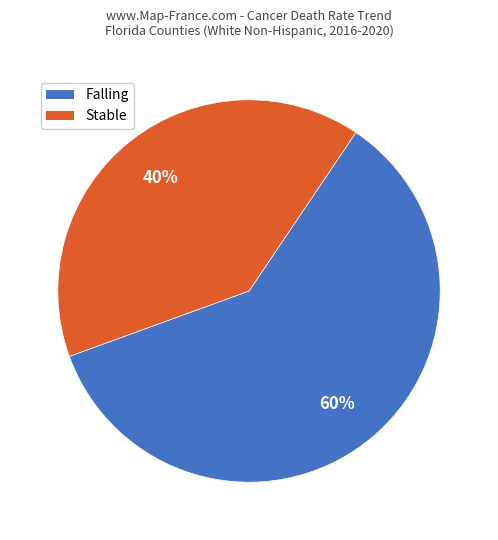

Does Stable account for over 50% of the chart?

No